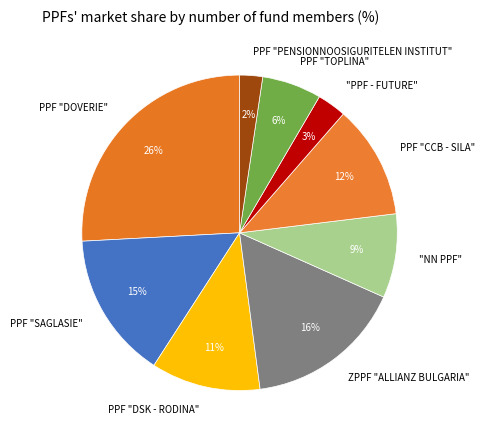

Which category has the biggest portion of the pie?

PPF "DOVERIE"